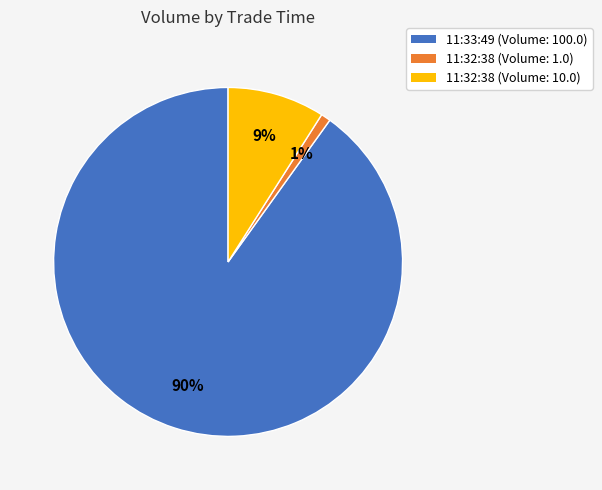

True or false: 11:33:49 (Volume: 100.0) accounts for 85% of the total.

False